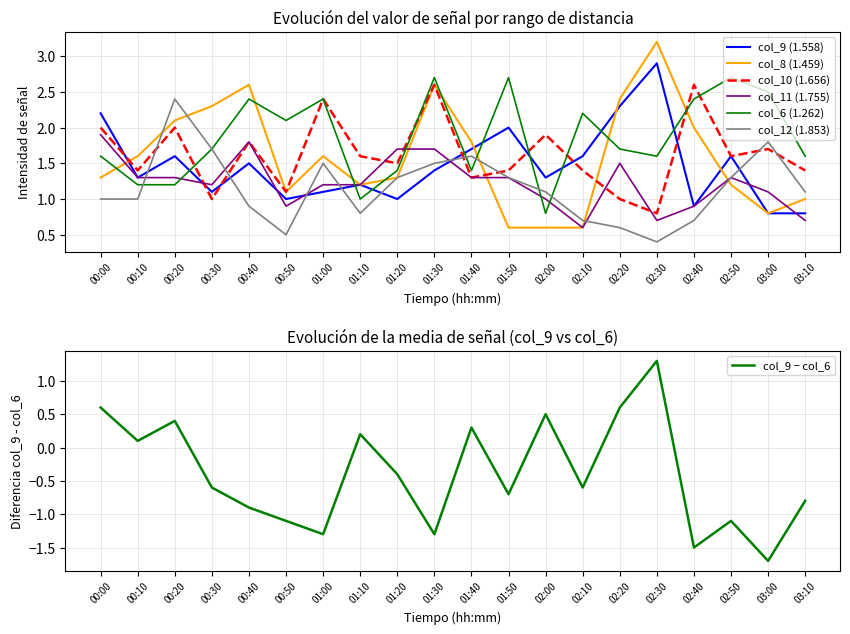

Reading right to left, list all the values displayed in this chart.

col_9 (1.558): 0.8	0.8	1.6	0.9	2.9	2.3	1.6	1.3	2.0	1.7	1.4	1.0	1.2	1.1	1.0	1.5	1.1	1.6	1.3	2.2
col_8 (1.459): 1.0	0.8	1.2	2.0	3.2	2.4	0.6	0.6	0.6	1.8	2.6	1.3	1.2	1.6	1.1	2.6	2.3	2.1	1.6	1.3
col_10 (1.656): 1.4	1.7	1.6	2.6	0.8	1.0	1.4	1.9	1.4	1.3	2.6	1.5	1.6	2.4	1.1	1.8	1.0	2.0	1.4	2.0
col_11 (1.755): 0.7	1.1	1.3	0.9	0.7	1.5	0.6	1.0	1.3	1.3	1.7	1.7	1.2	1.2	0.9	1.8	1.2	1.3	1.3	1.9
col_6 (1.262): 1.6	2.5	2.7	2.4	1.6	1.7	2.2	0.8	2.7	1.4	2.7	1.4	1.0	2.4	2.1	2.4	1.7	1.2	1.2	1.6
col_12 (1.853): 1.1	1.8	1.3	0.7	0.4	0.6	0.7	1.1	1.3	1.6	1.5	1.3	0.8	1.5	0.5	0.9	1.7	2.4	1.0	1.0